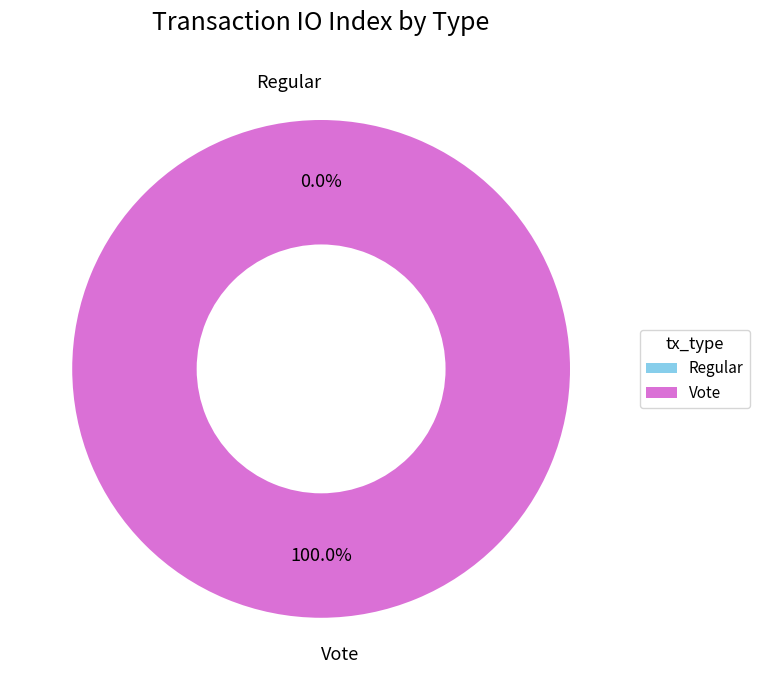

Is the sum of Vote and Regular greater than half?

Yes